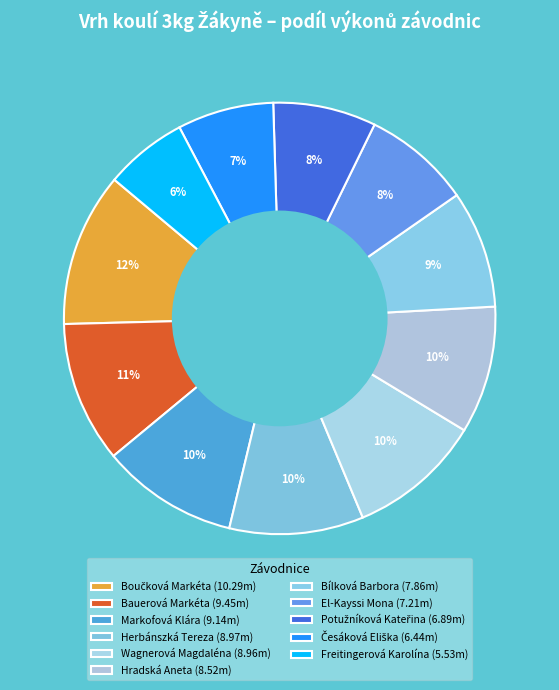

How many slices are in this pie chart?

11